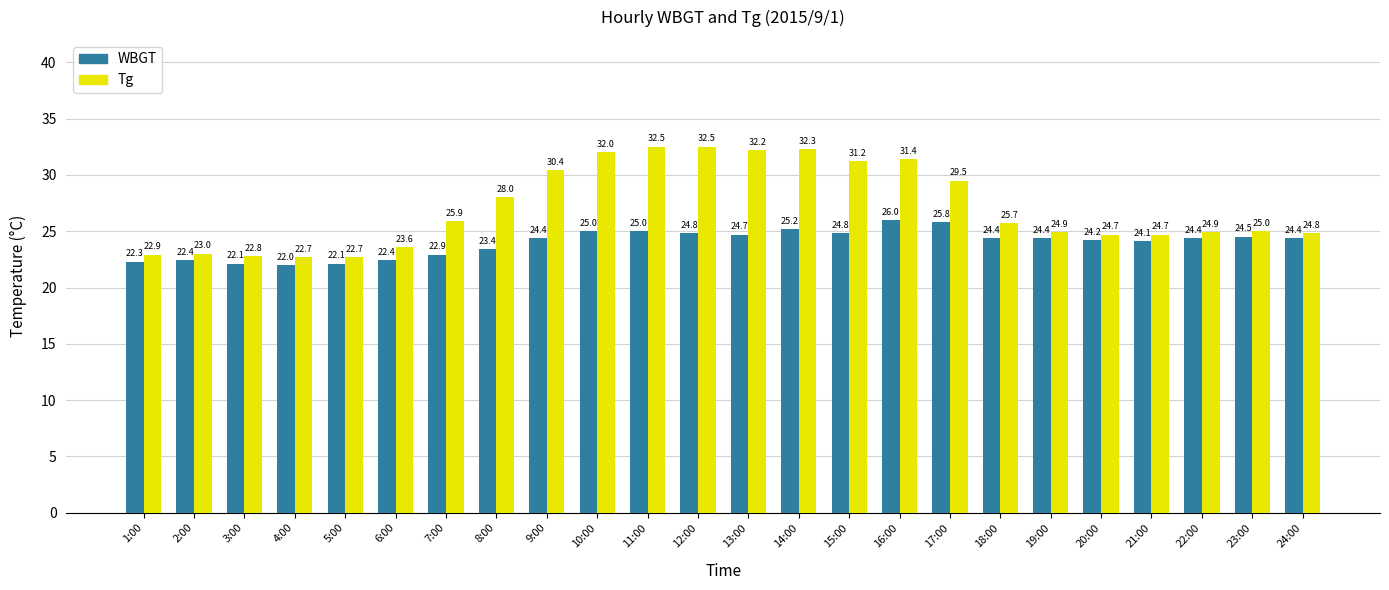

How many bars are there in each group?

2